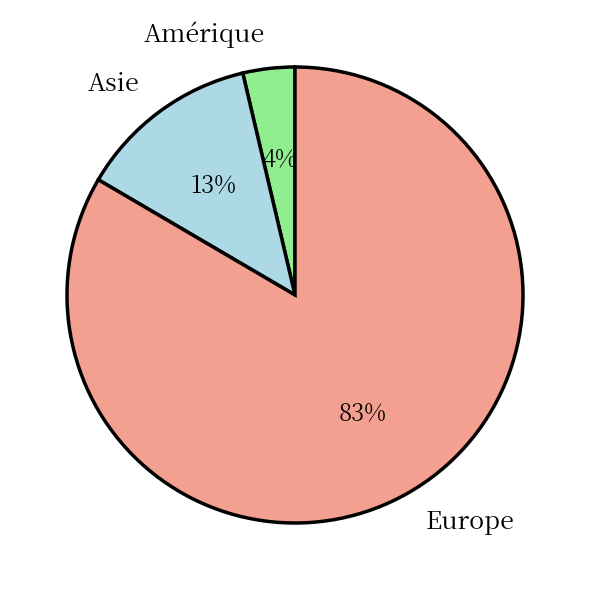

To the nearest percent, what is the average slice percentage?

33%